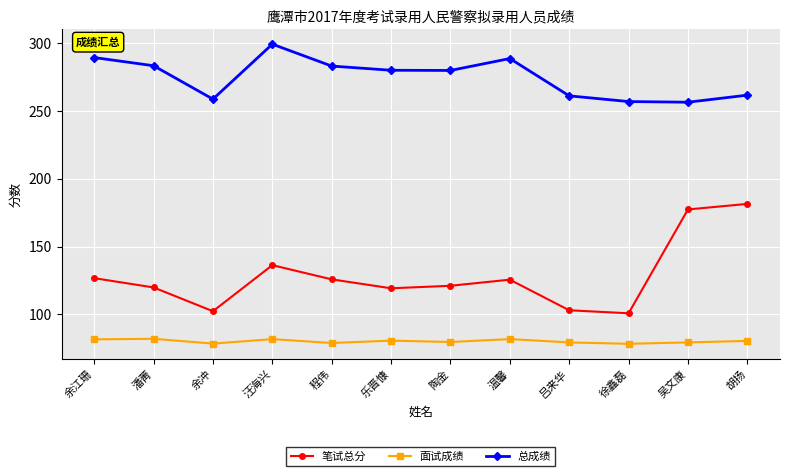

How many interior local peaks does the 总成绩 series have?

2